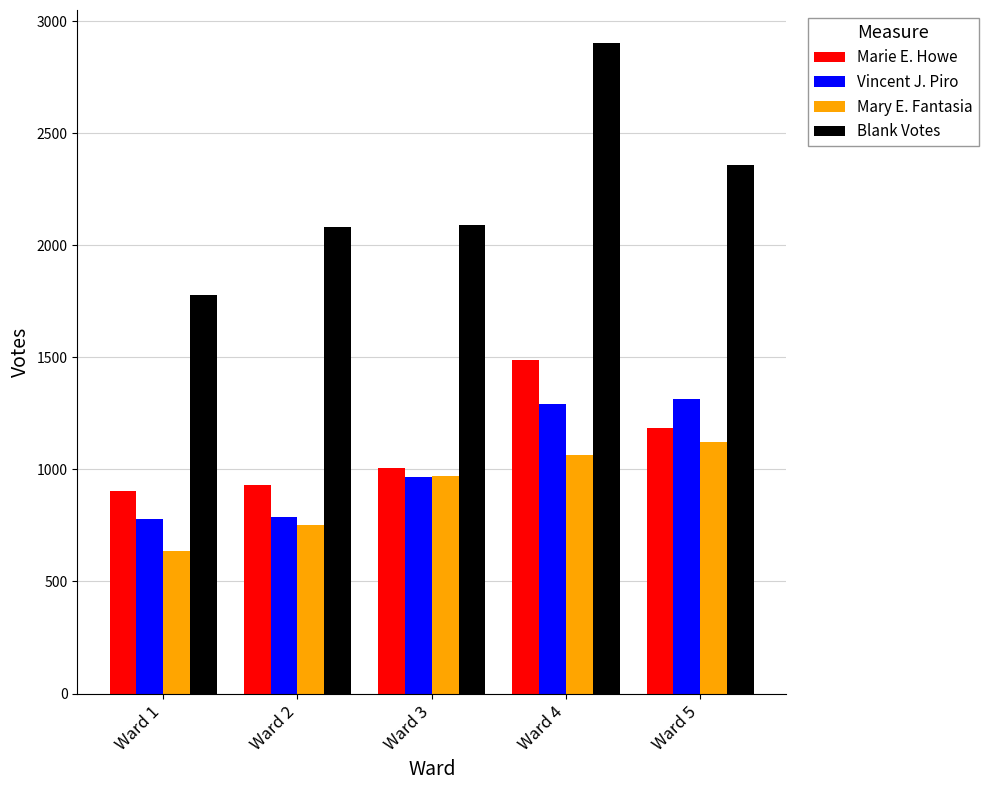

List the series in order of their peak value, lowest first.

Mary E. Fantasia, Vincent J. Piro, Marie E. Howe, Blank Votes